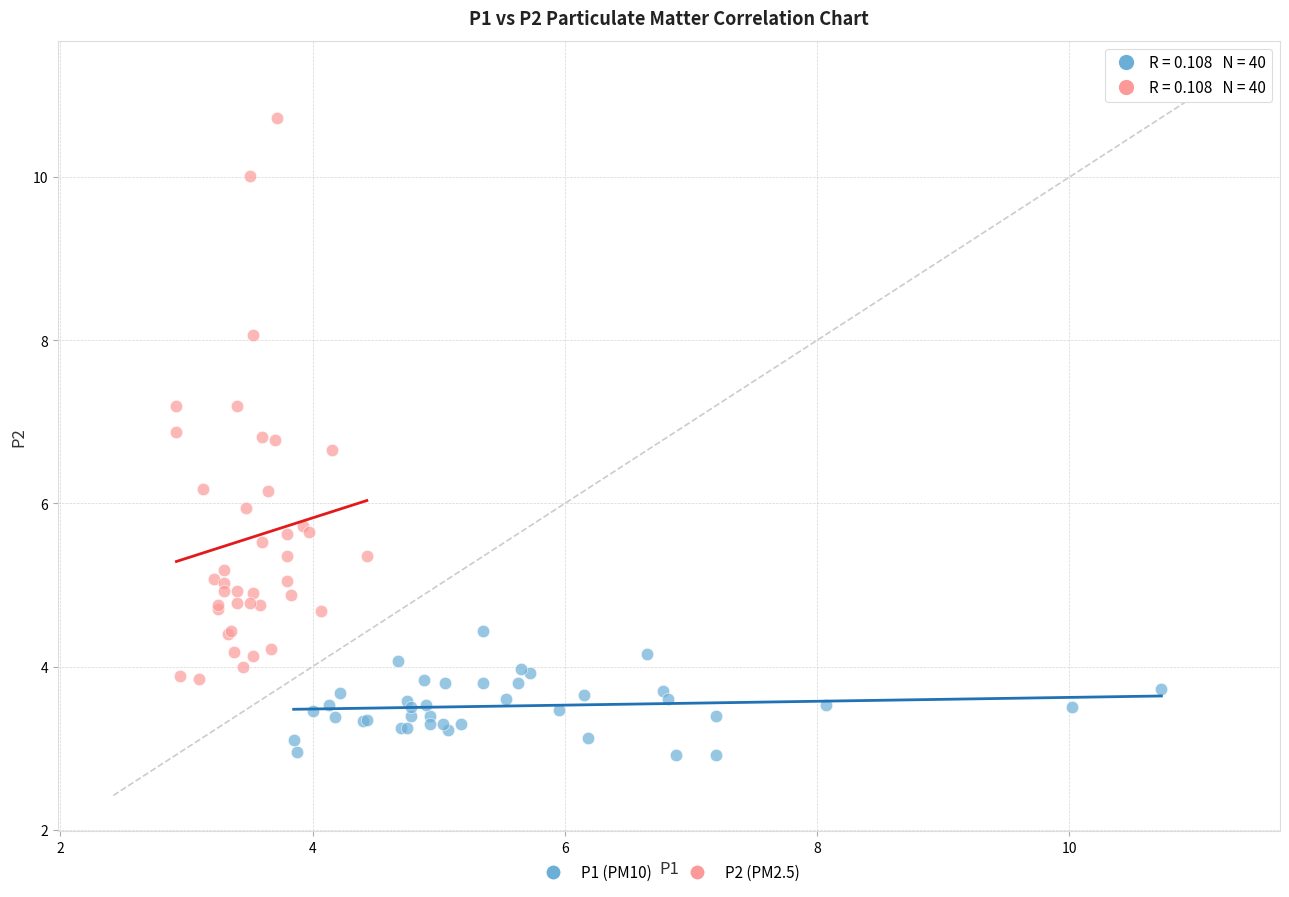

Which series has the widest spread of Y values?

P2 (PM2.5)